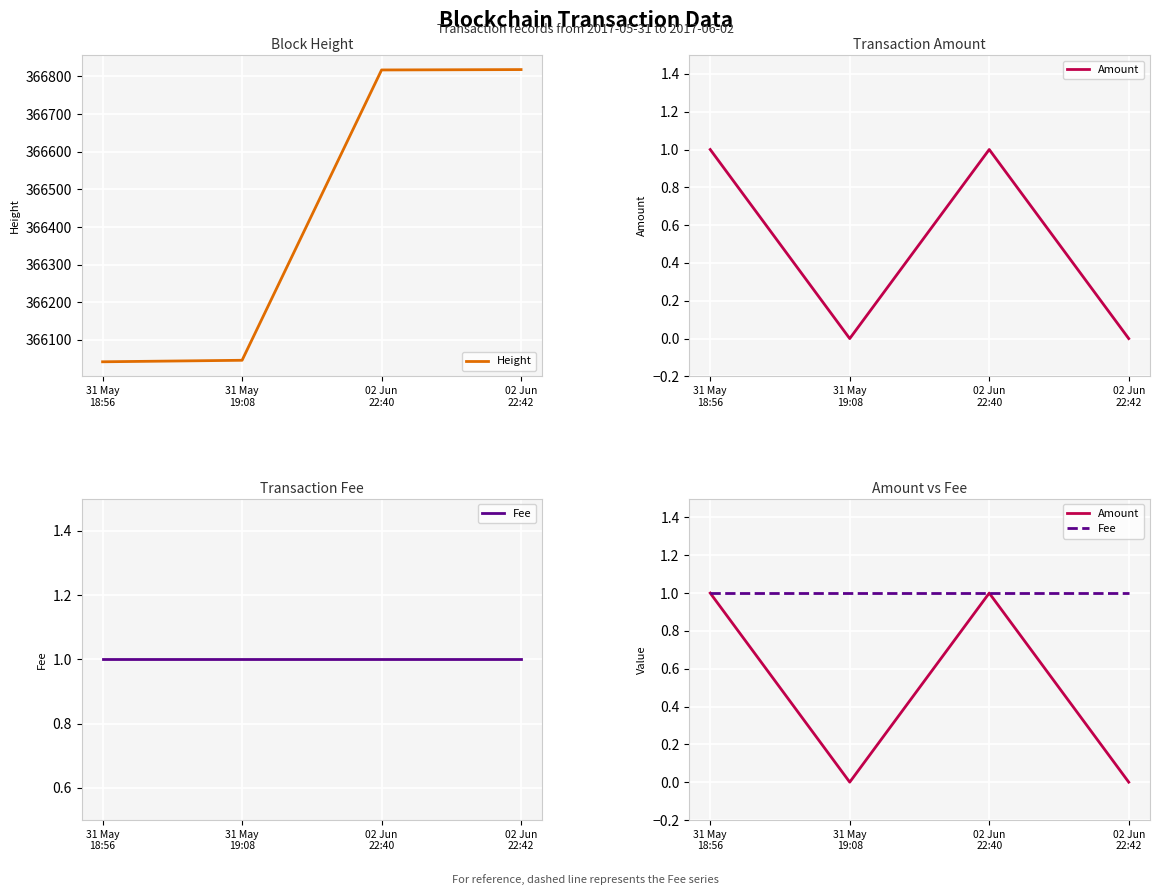

At which label is Amount closest to 0?

31 May
19:08